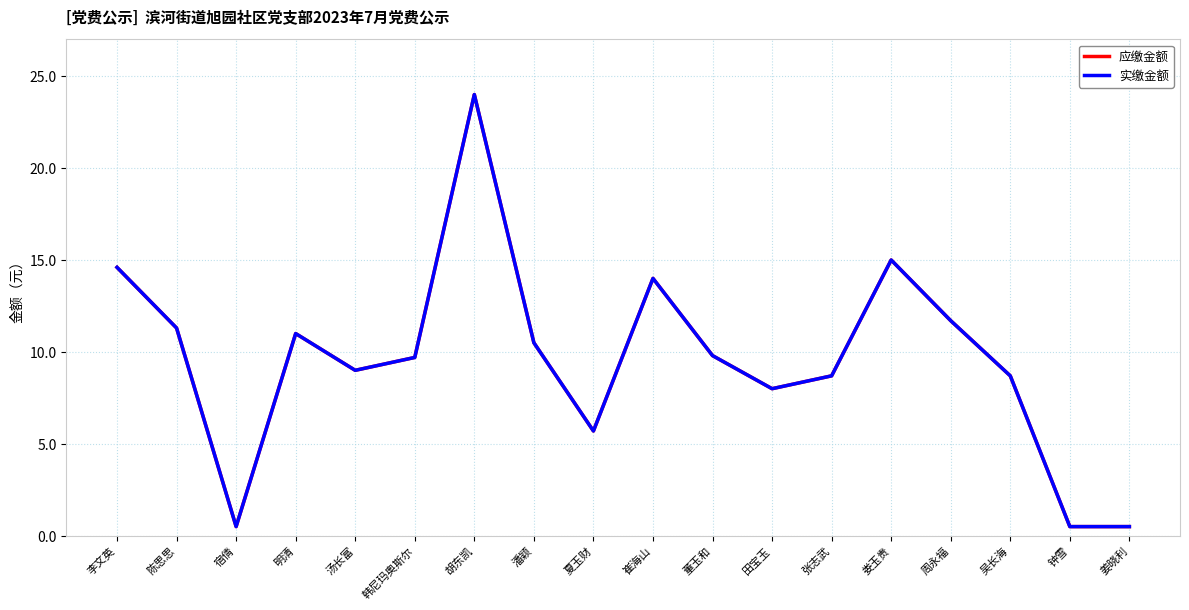

True or false: 应缴金额 has a value of 11.7 at 周永福.

True